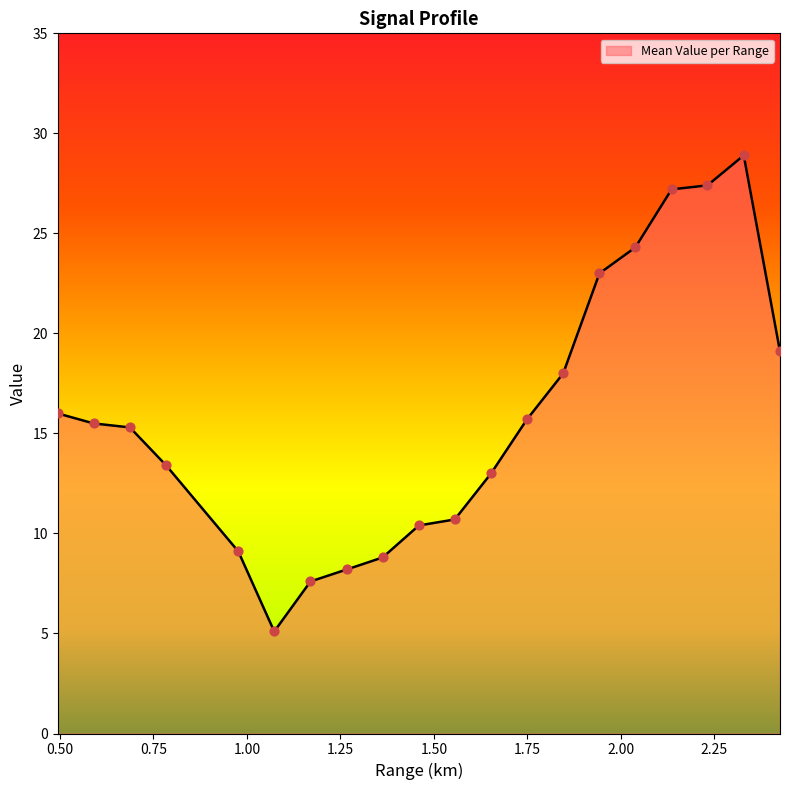

What is the difference between the maximum and minimum values?

23.8